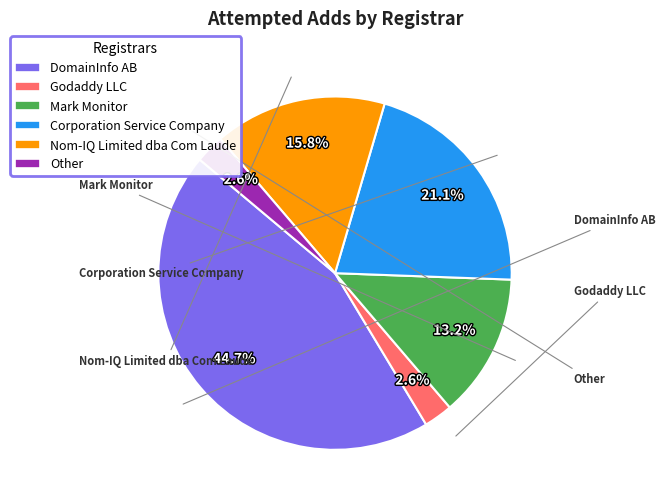

What is the smallest slice in the pie chart?

Godaddy LLC